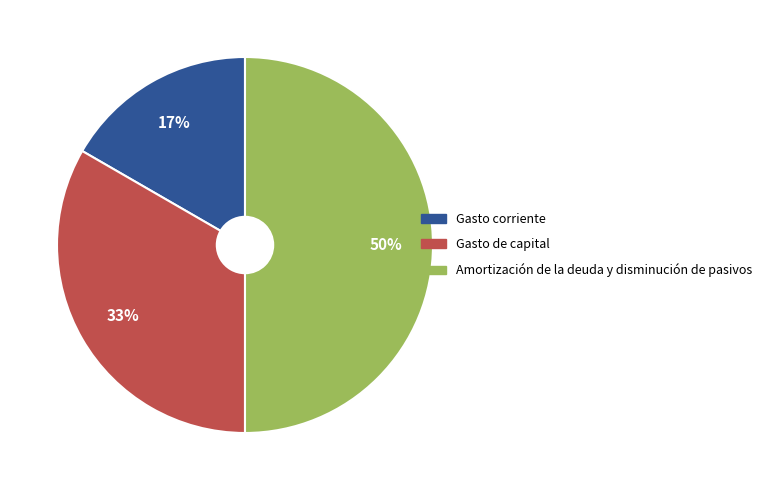

To the nearest percent, what is the difference between the largest and smallest slice percentages?

33%